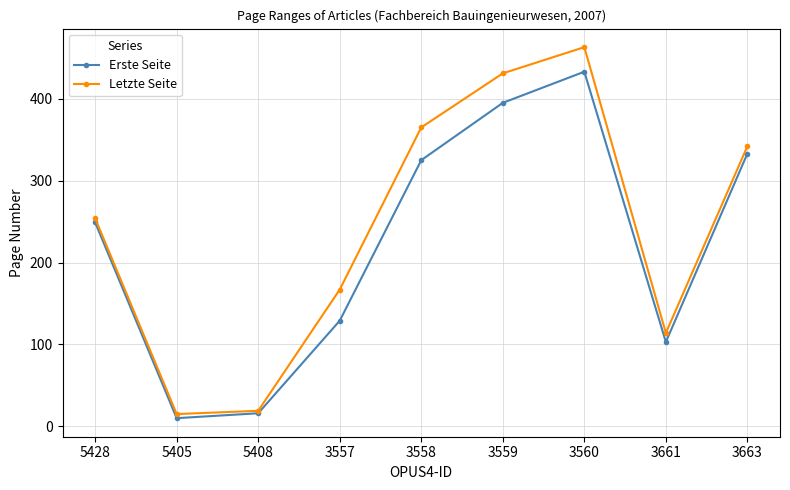

In Letzte Seite, how many points are higher than both neighbors (excluding endpoints)?

1